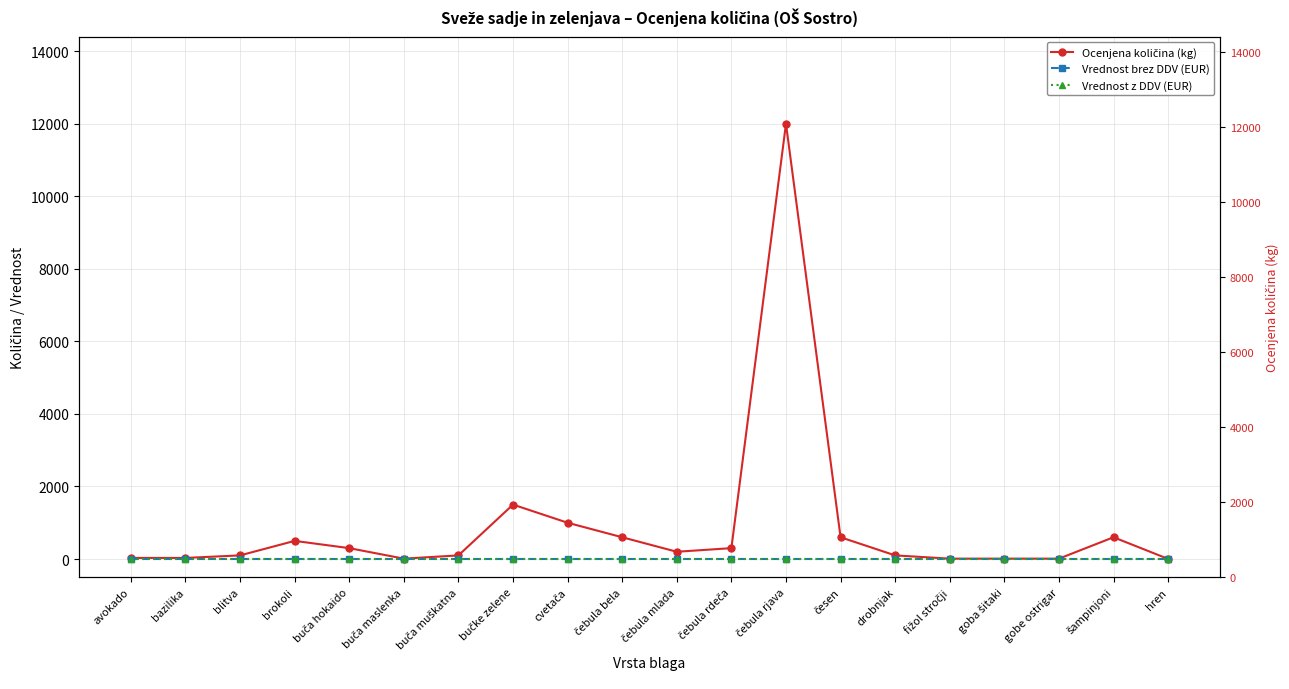

List the labels in order of Vrednost z DDV (EUR) value, smallest first.

avokado, bazilika, blitva, brokoli, buča hokaido, buča maslenka, buča muškatna, bučke zelene, cvetača, čebula bela, čebula mlada, čebula rdeča, čebula rjava, česen, drobnjak, fižol stročji, goba šitaki, gobe ostrigar, šampinjoni, hren